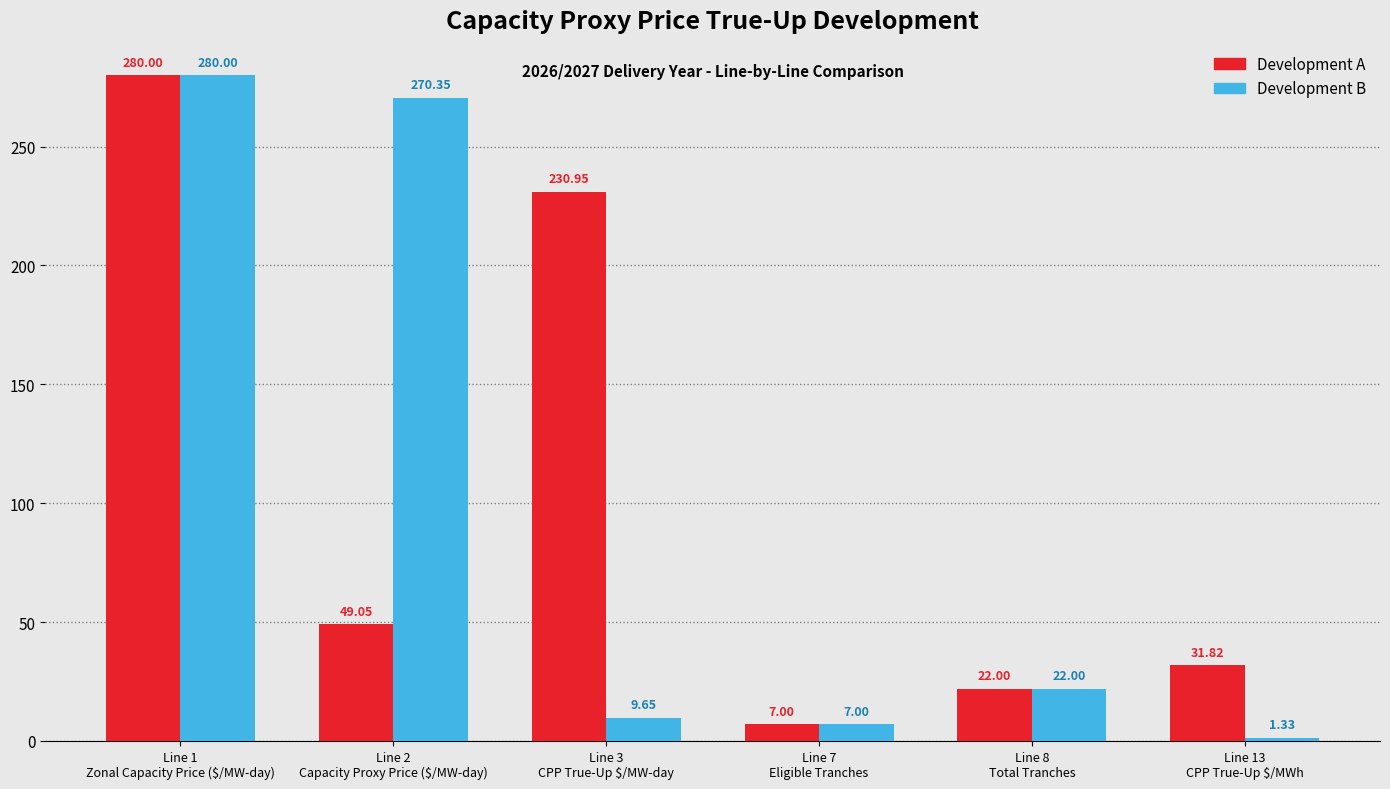

Which series has the largest range (max minus min)?

Development B